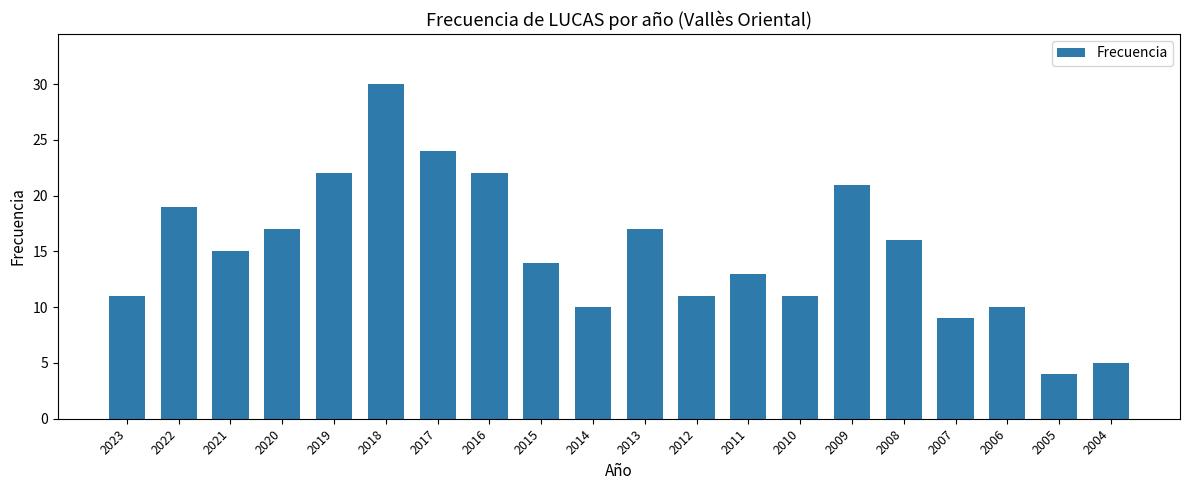

Where does the data first go above 15?

2022